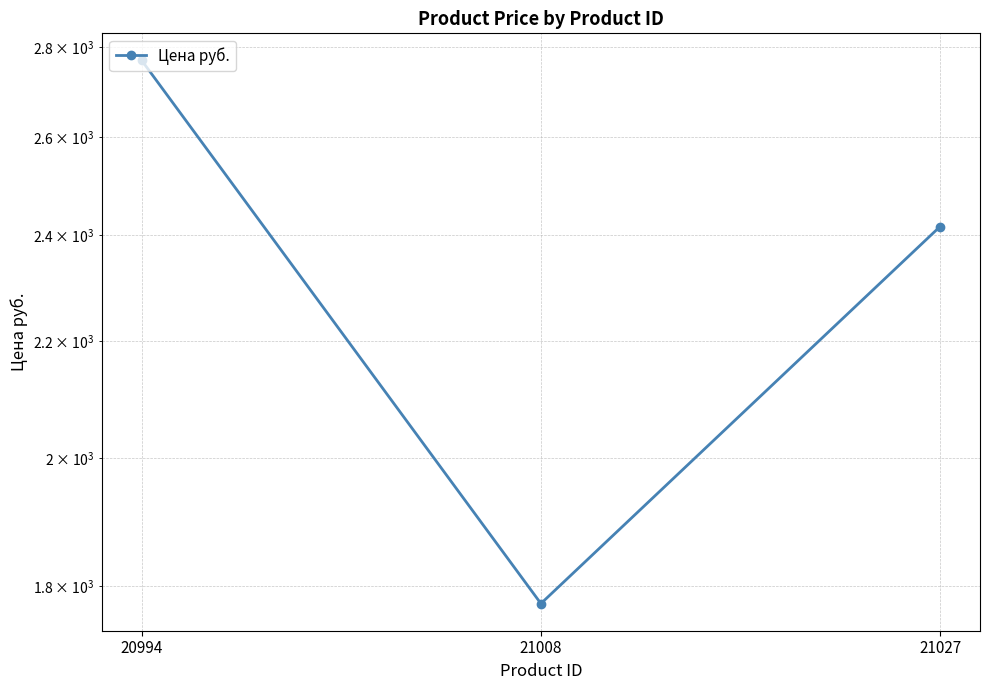

At which label is the value closest to 2272?

21027